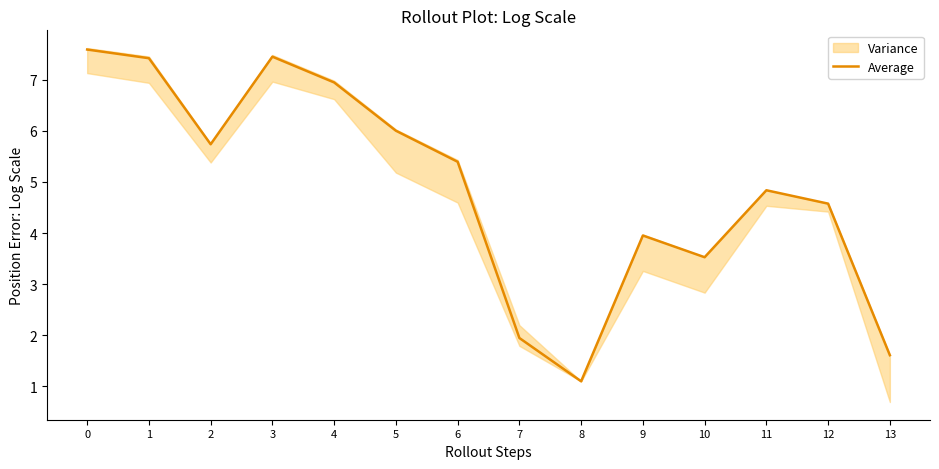

Rank the categories by value from lowest to highest.

8, 13, 7, 10, 9, 12, 11, 6, 2, 5, 4, 1, 3, 0